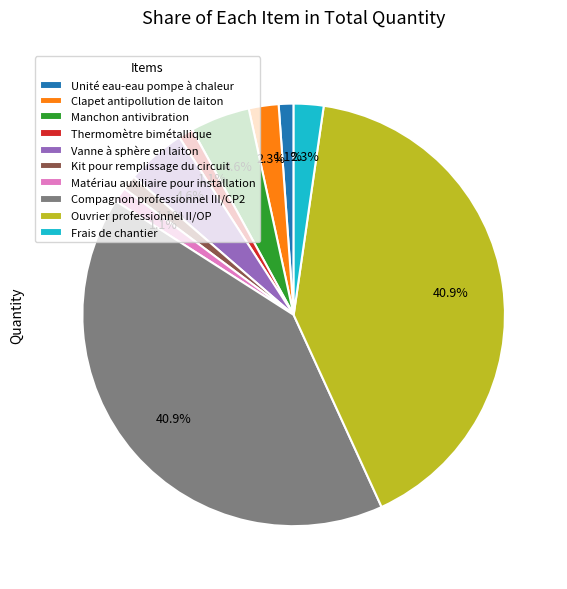

Is there any slice that represents more than half of the pie?

No